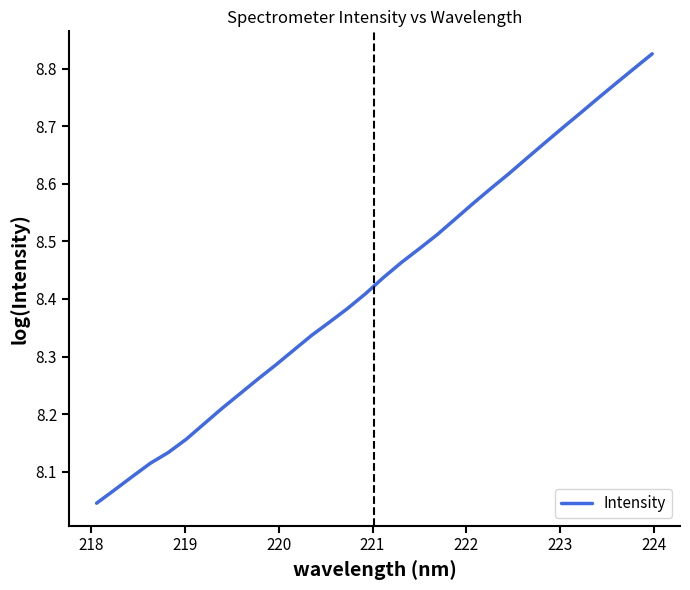

How many lines are shown in the chart?

1